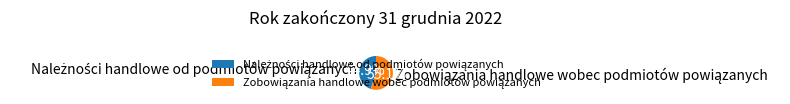

Is there a majority slice in this chart?

Yes